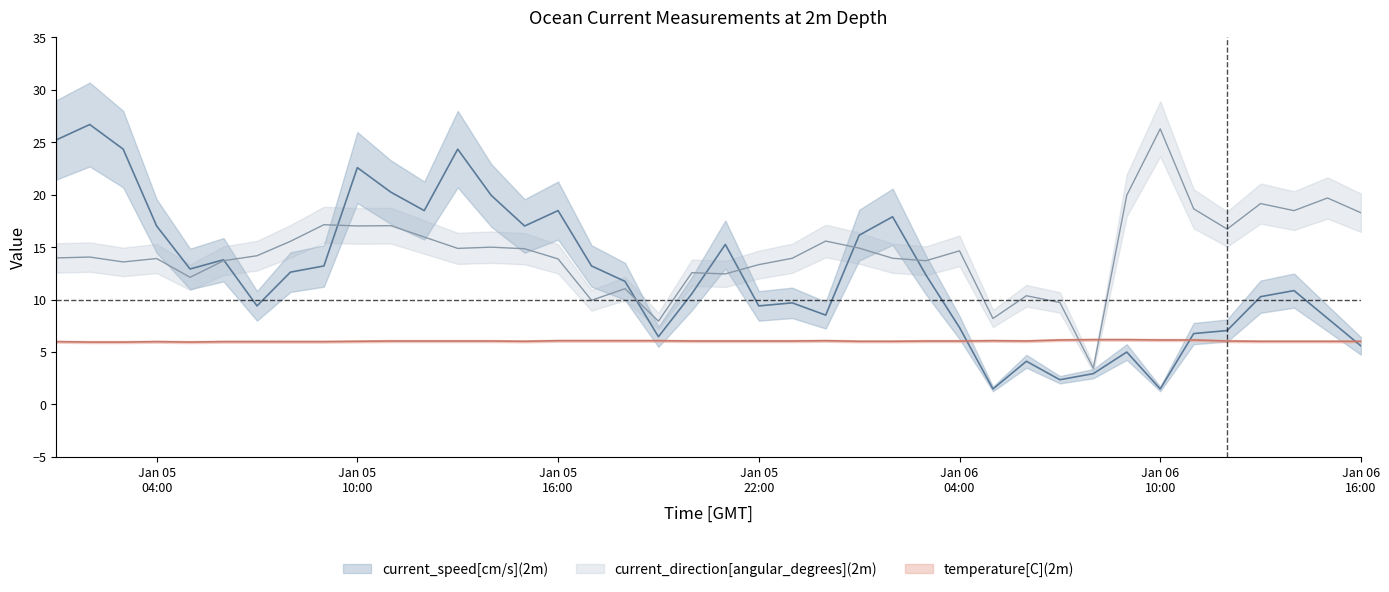

Reading left to right, extract all data points from this chart.

current_speed: 25.2	26.7	24.3	17.0	12.9	13.8	9.4	12.6	13.2	22.6	20.2	18.5	24.3	19.9	17.0	18.5	13.2	11.7	6.5	10.6	15.2	9.4	9.7	8.5	16.1	17.9	12.3	7.3	1.5	4.1	2.4	2.9	5.0	1.5	6.8	7.0	10.3	10.8	8.2	5.6
current_direction: 14.0	14.0	13.6	13.9	12.1	13.7	14.2	15.5	17.1	17.0	17.0	16.0	14.9	15.0	14.8	13.9	9.9	11.0	7.9	12.6	12.4	13.3	13.9	15.6	14.9	13.9	13.7	14.6	8.2	10.4	9.7	3.4	19.9	26.3	18.7	16.7	19.2	18.5	19.7	18.3
temperature: 6.0	5.9	5.9	6.0	5.9	6.0	6.0	6.0	6.0	6.0	6.0	6.0	6.0	6.0	6.0	6.1	6.1	6.1	6.1	6.0	6.0	6.0	6.0	6.1	6.0	6.0	6.0	6.0	6.1	6.0	6.1	6.2	6.2	6.1	6.1	6.0	6.0	6.0	6.0	6.0